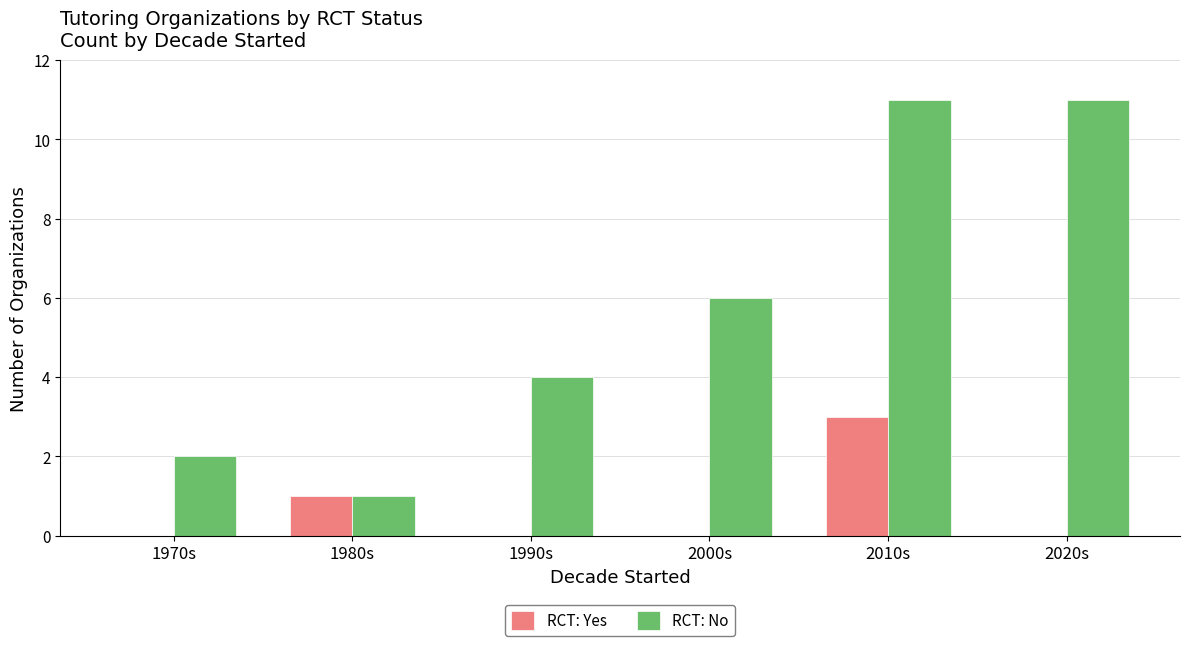

The value of RCT: Yes at 1970s is 0. True or false?

True